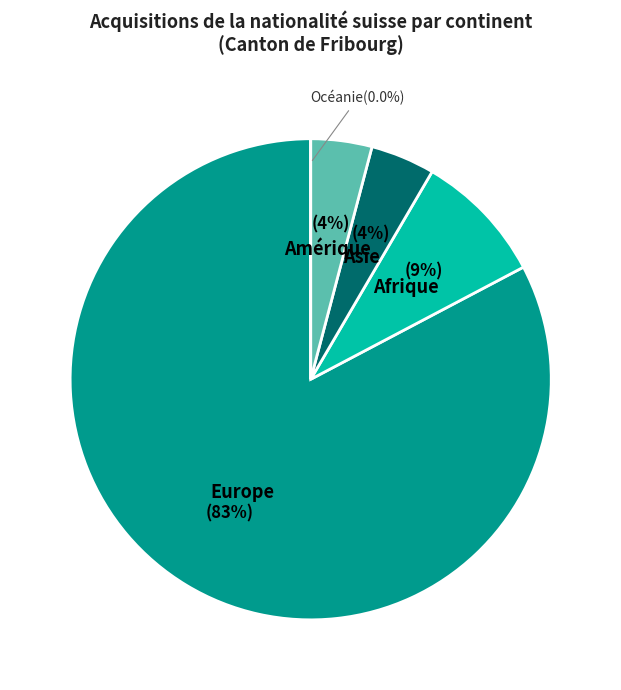

True or false: Europe accounts for 78% of the total.

False